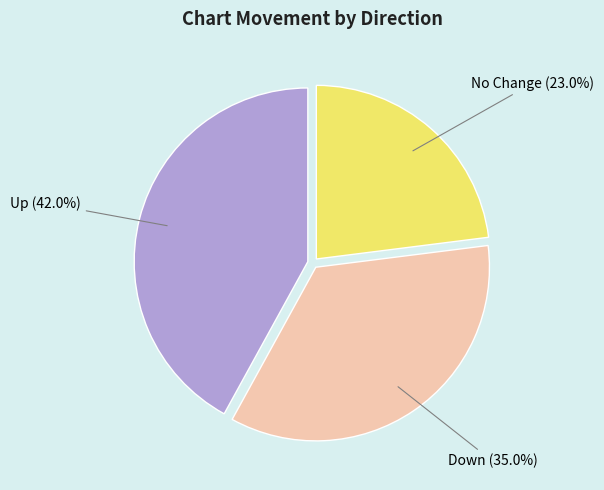

To the nearest percent, what is the difference between the largest and smallest slice percentages?

19%